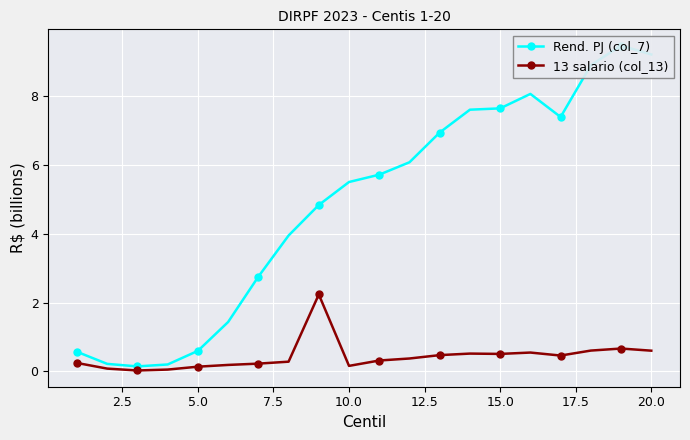

Reading left to right, extract all data points from this chart.

Rend. PJ (col_7): 0.6	0.2	0.1	0.2	0.6	1.4	2.8	4.0	4.8	5.5	5.7	6.1	6.9	7.6	7.6	8.1	7.4	8.9	9.5	9.2
13 salario (col_13): 0.2	0.1	0.0	0.1	0.1	0.2	0.2	0.3	2.2	0.2	0.3	0.4	0.5	0.5	0.5	0.5	0.5	0.6	0.7	0.6